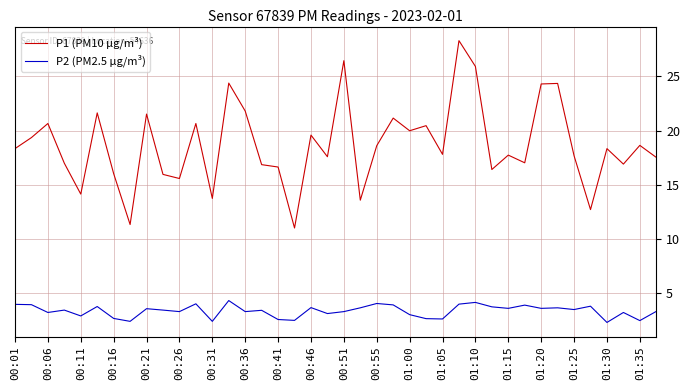

Rank the series by their average value, from lowest to highest.

P2 (PM2.5 µg/m³), P1 (PM10 µg/m³)